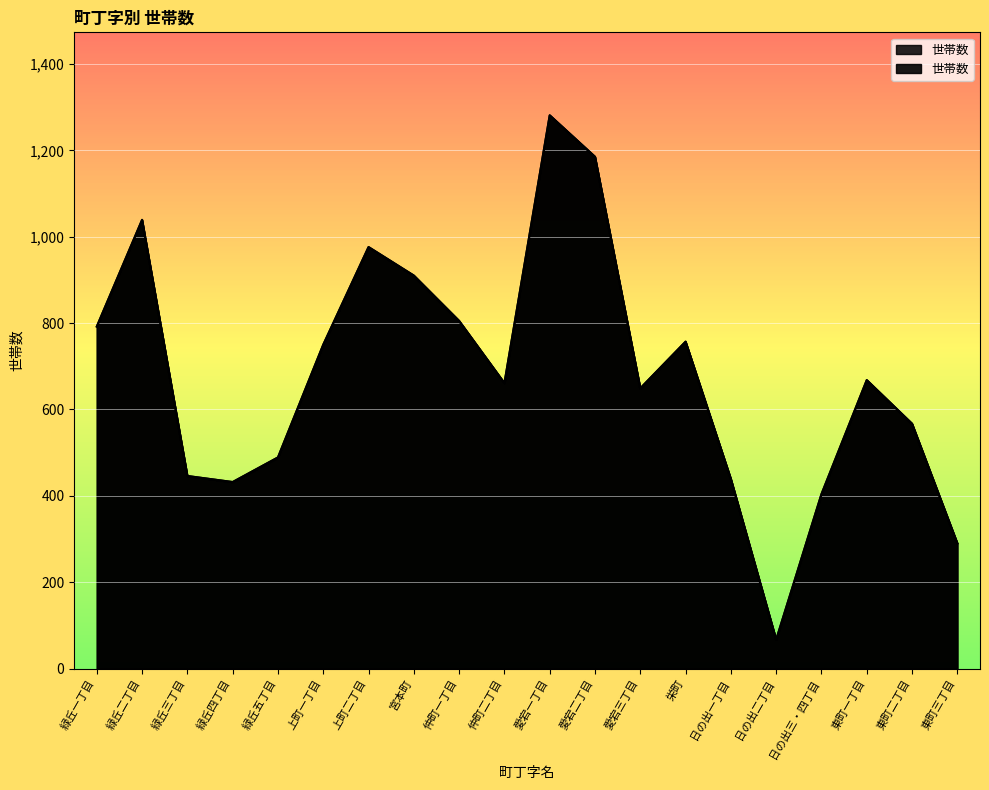

What is the change in value from 日の出一丁目 to 東町一丁目?

+229